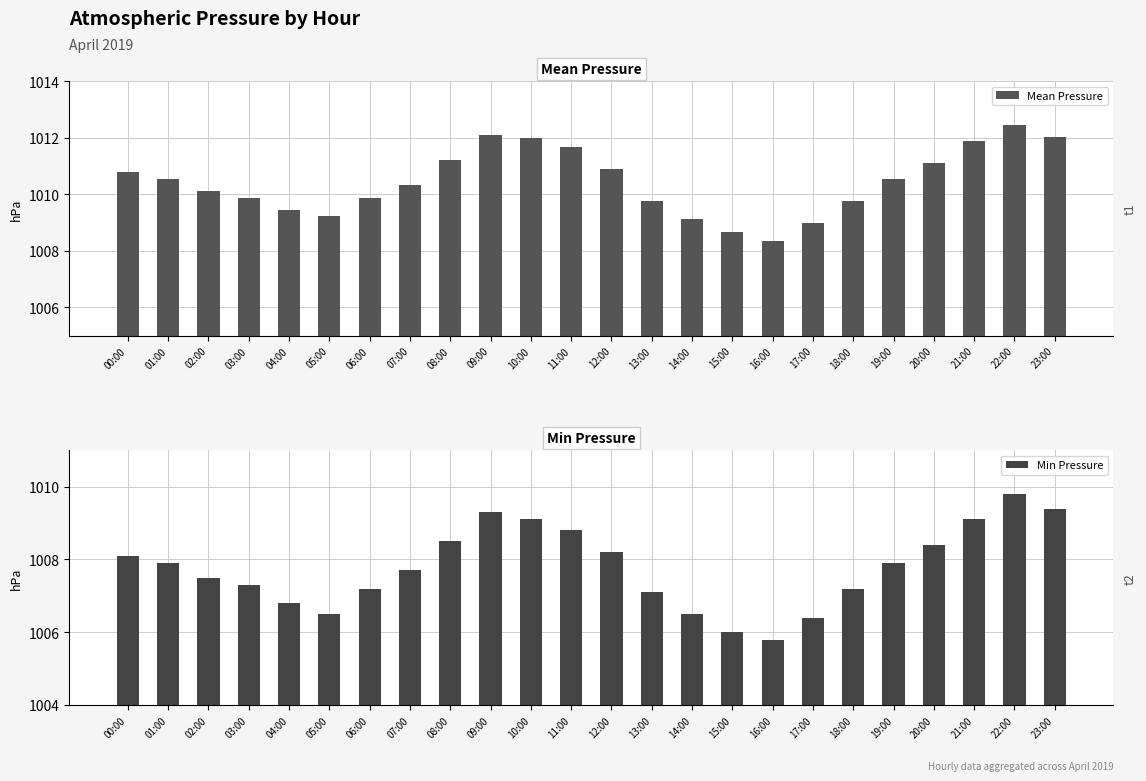

True or false: Mean Pressure has a value of 1702.6 at 13:00.

False